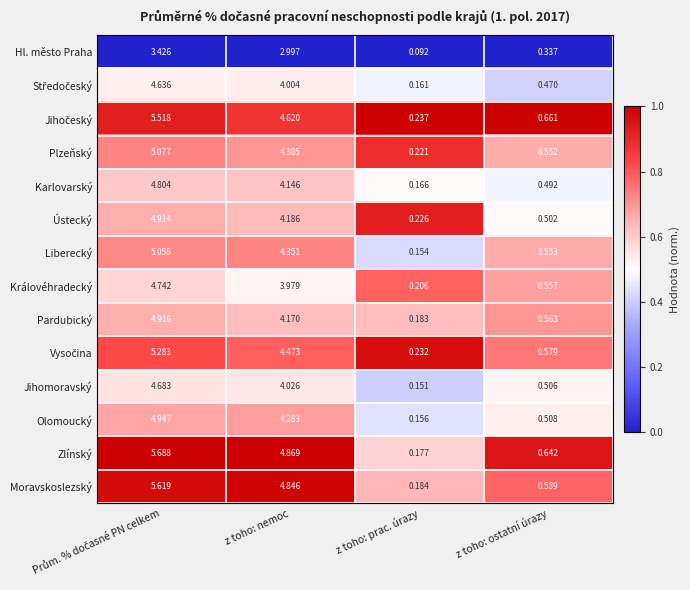

Is the value of Olomoucký at z toho: ostatní úrazy greater than the value of Plzeňský at z toho: ostatní úrazy?

No